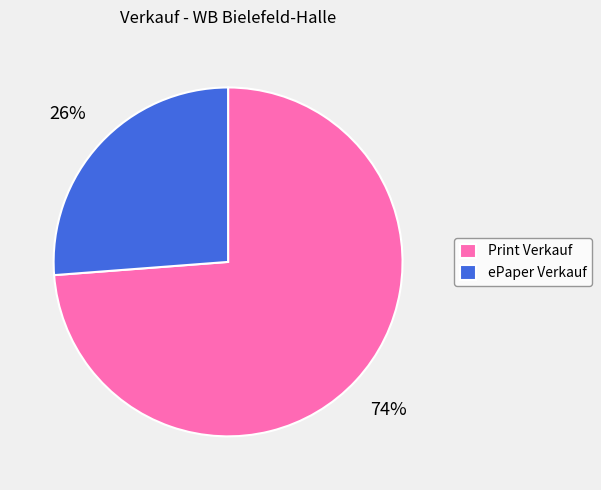

How many segments does this pie chart have?

2